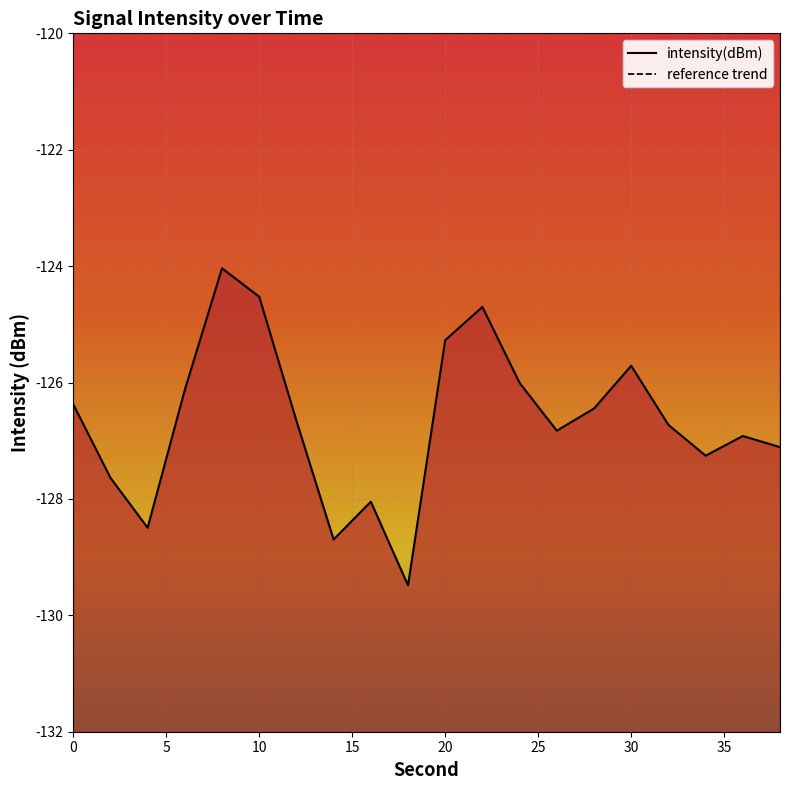

True or false: the data has more than 1 interior local peaks.

True